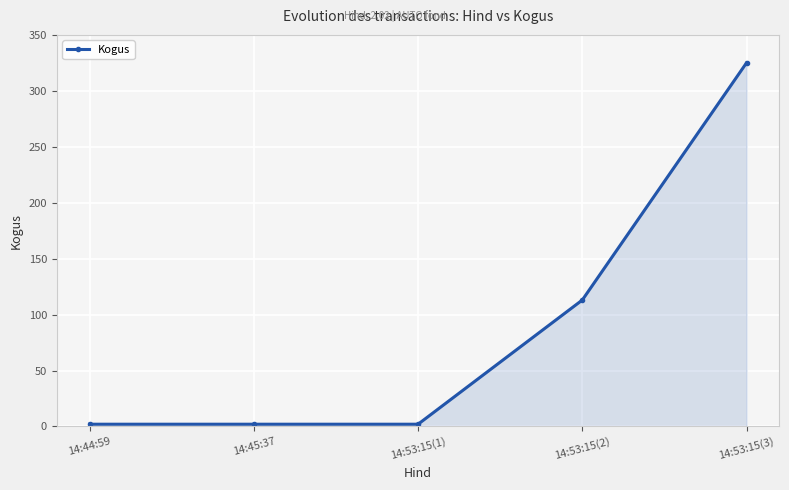

What is the average value?

89